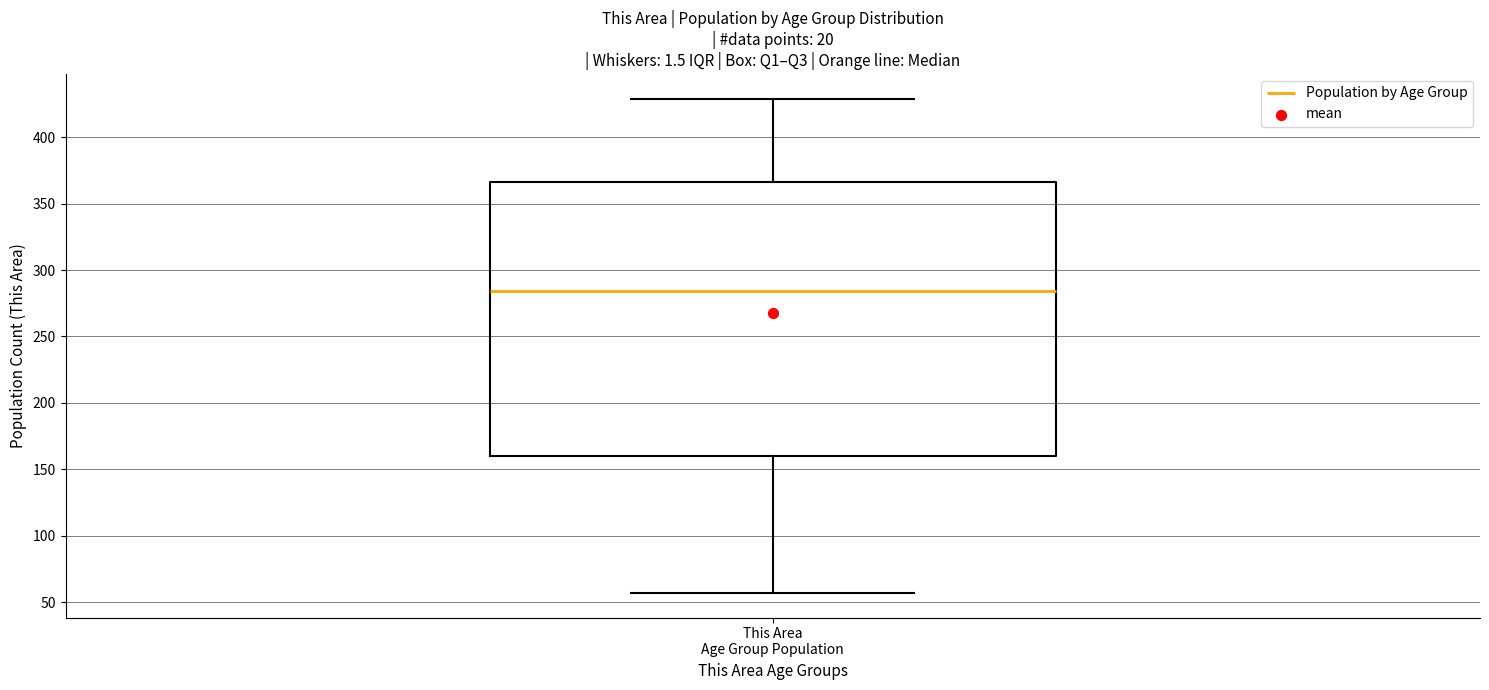

Read this box plot against the y-axis: the position of the median line, the range covered by the box, and the ends of both whiskers. The values are not printed on the chart, so give them approximately, as read against the axis.

median 285, box 160 to 365, whiskers 55 to 430